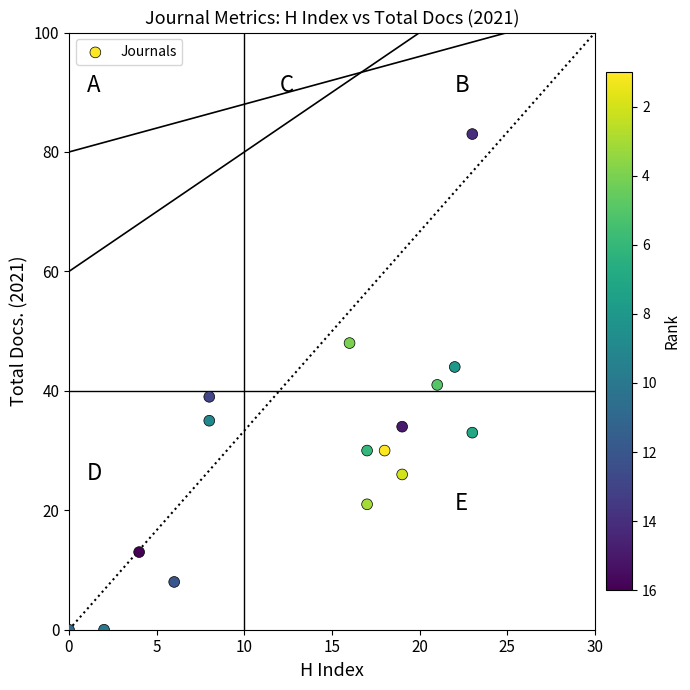

What is the range of X values (max minus min)?

23